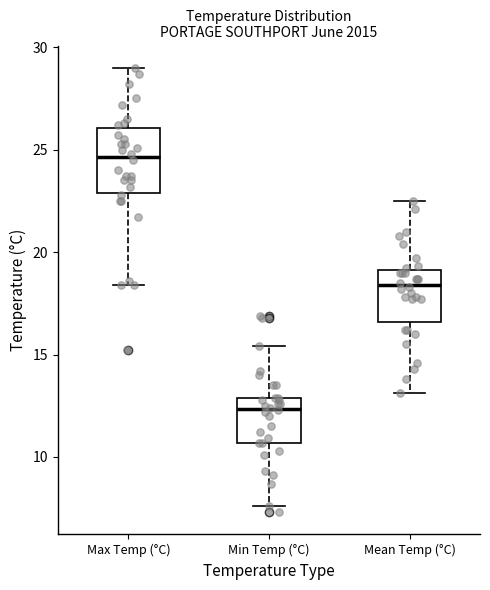

Reading left to right, read every box against the y-axis: the position of its median line, the range the box covers, and the ends of its whiskers. The values are not printed on the chart, so give them approximately, as read against the axis.

Max Temp (°C): median 24.5, box 23.0 to 26.0, whiskers 18.5 to 29.0
Min Temp (°C): median 12.5, box 10.5 to 13.0, whiskers 7.5 to 15.5
Mean Temp (°C): median 18.5, box 16.5 to 19.0, whiskers 13.0 to 22.5